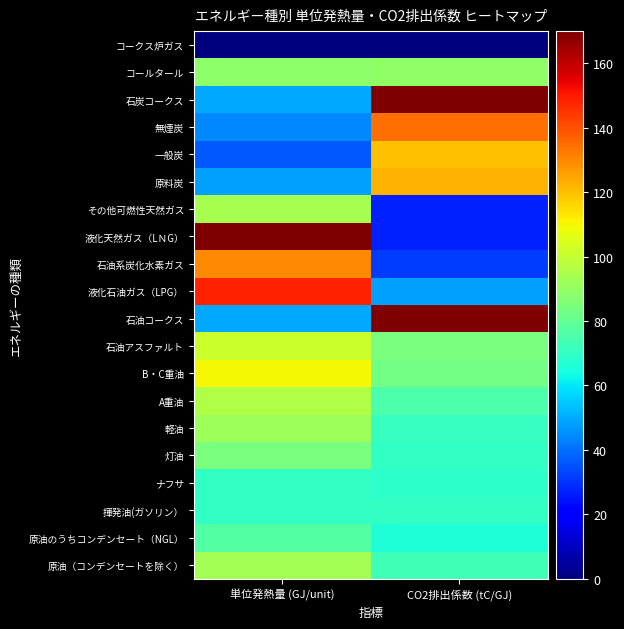

Which label corresponds to the largest value in the chart?

単位発熱量 (GJ/unit)